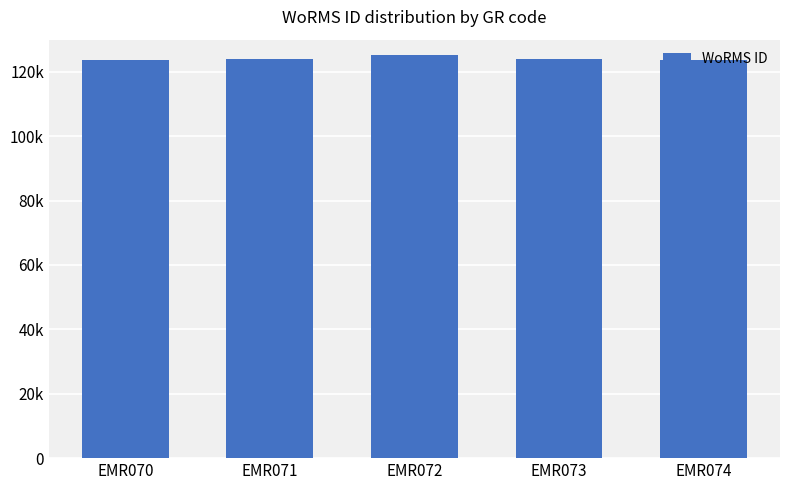

Does the chart contain any negative values?

No